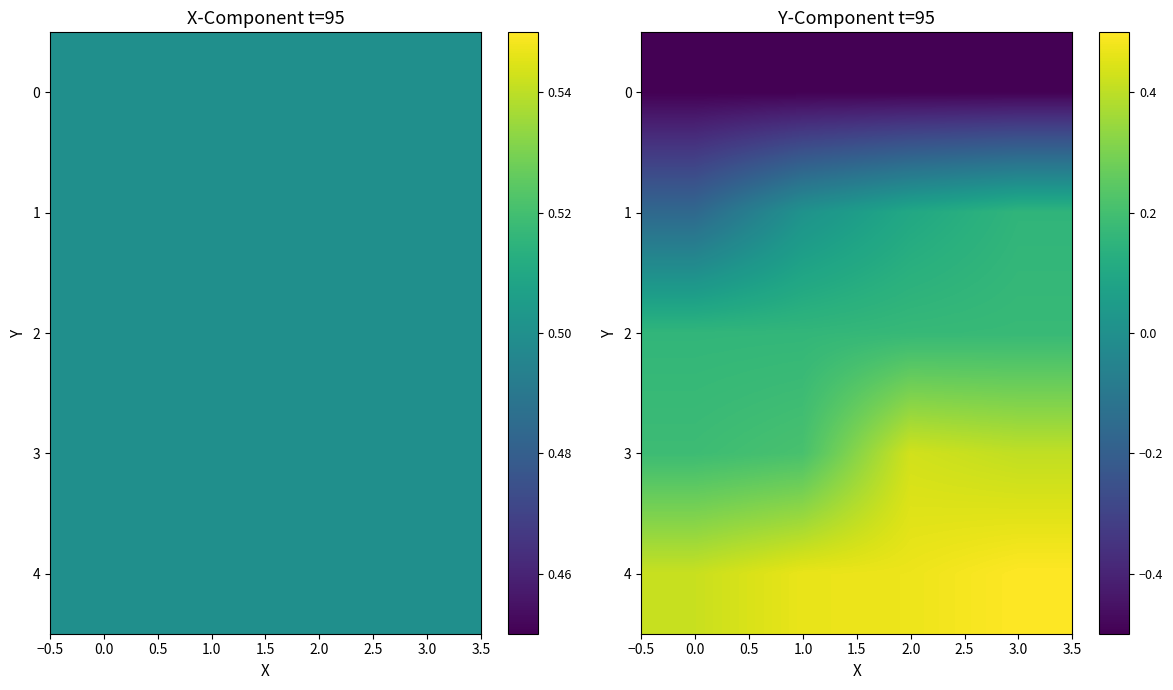

How many 3 values are between 0 and 1?

4